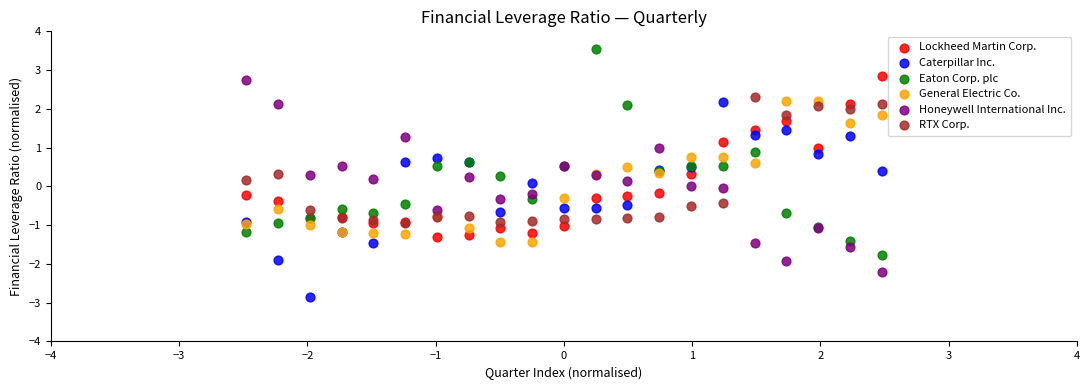

Which series reaches the maximum Y coordinate?

Eaton Corp. plc